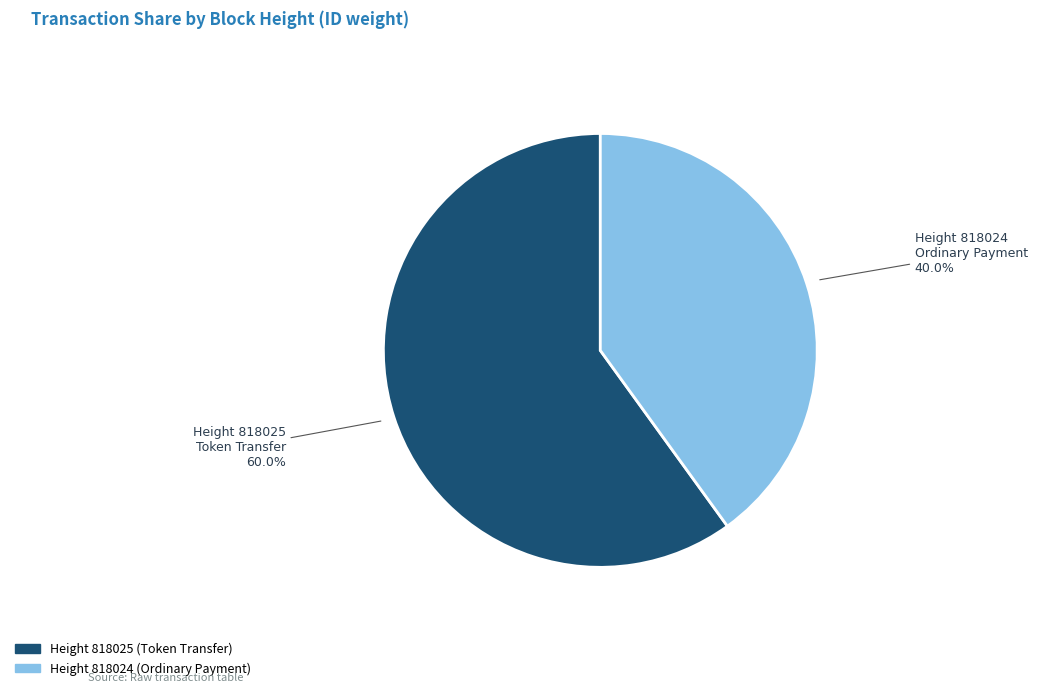

Rank the categories by value from lowest to highest.

Height 818024, Height 818025